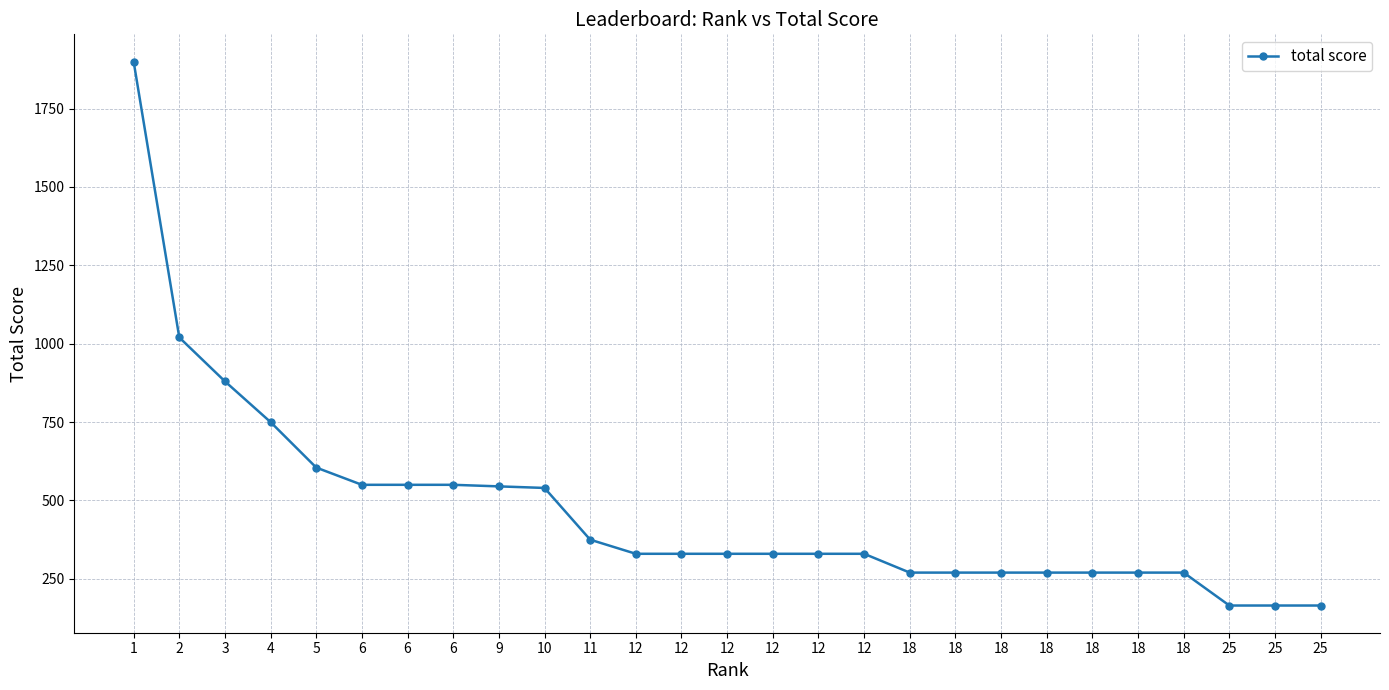

What is the value of the 5th point from the left?

605